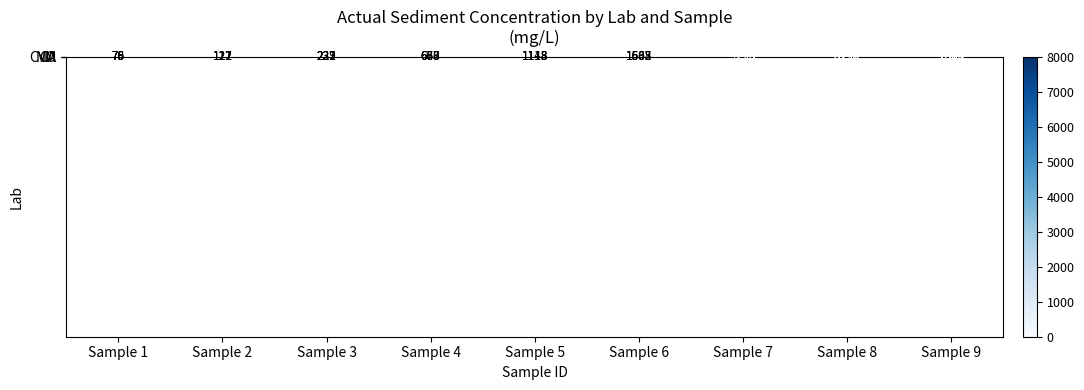

True or false: CVO has a value of 1525 at Sample 7.

False